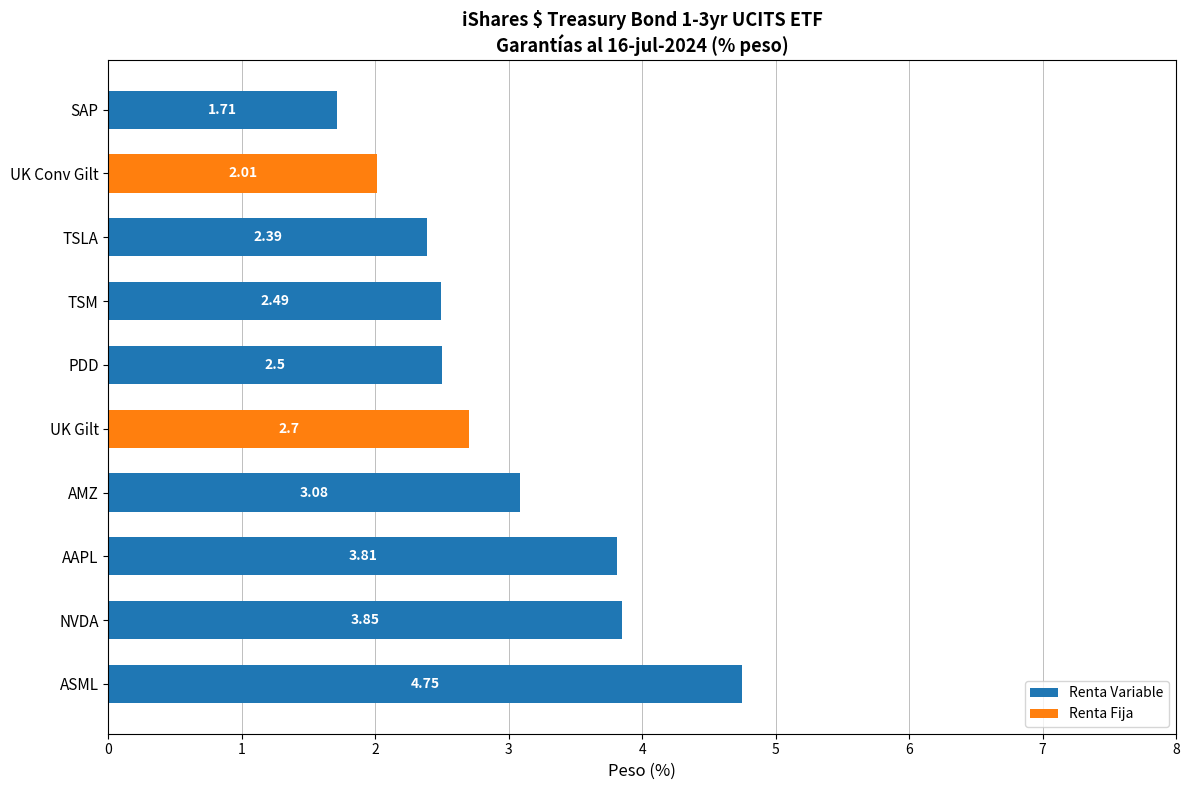

What is the sum of the Renta Variable values at TSLA and ASML?

7.1